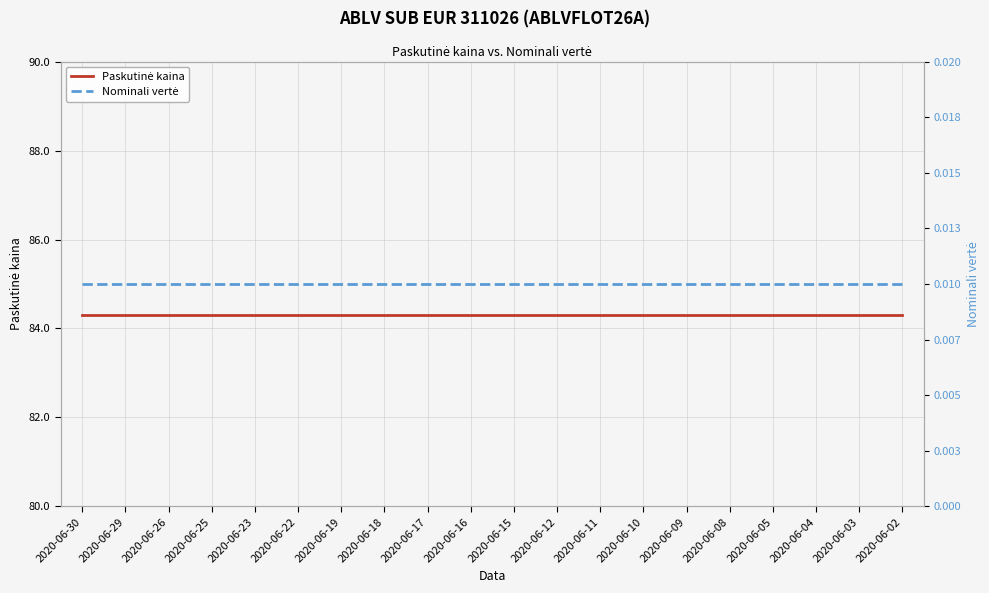

What is the difference between the highest and lowest values at 2020-06-02?

84.3